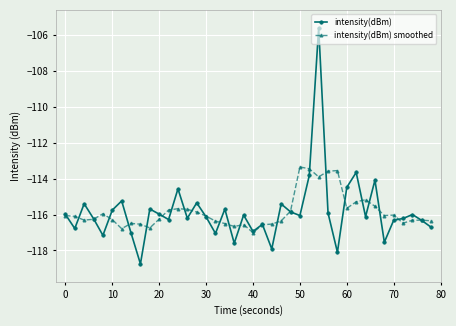

Which series has the largest range (max minus min)?

intensity(dBm)